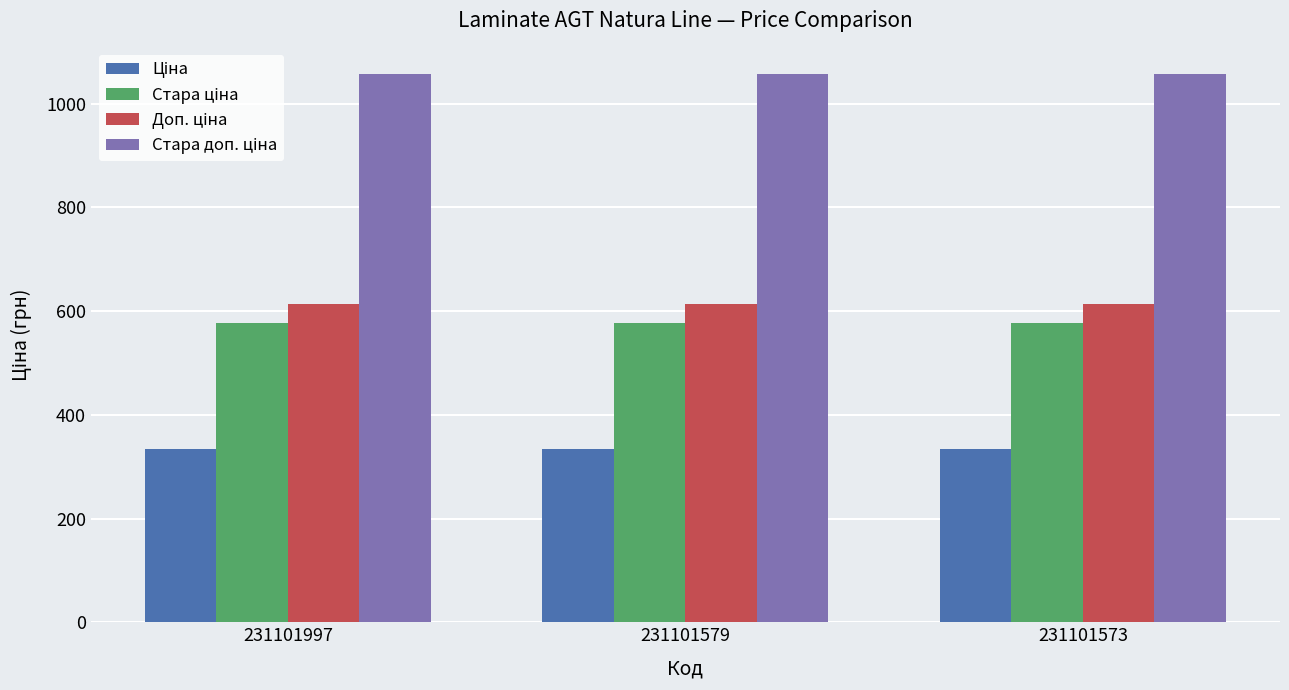

What is the difference between the highest and lowest values at 231101573?

722.8